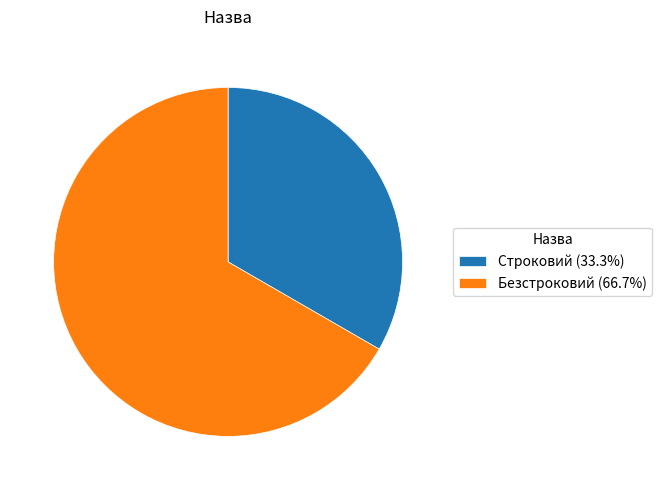

Is the sum of Безстроковий (66.7%) and Строковий (33.3%) greater than half?

Yes